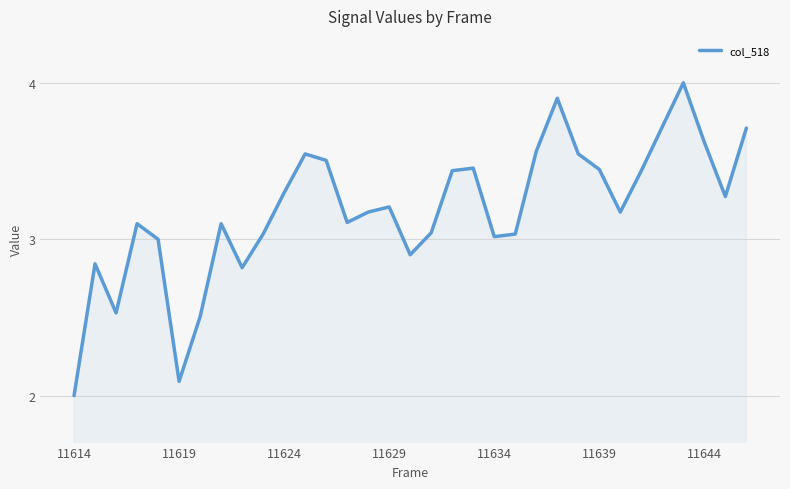

What is the maximum value shown in the chart?

4.0